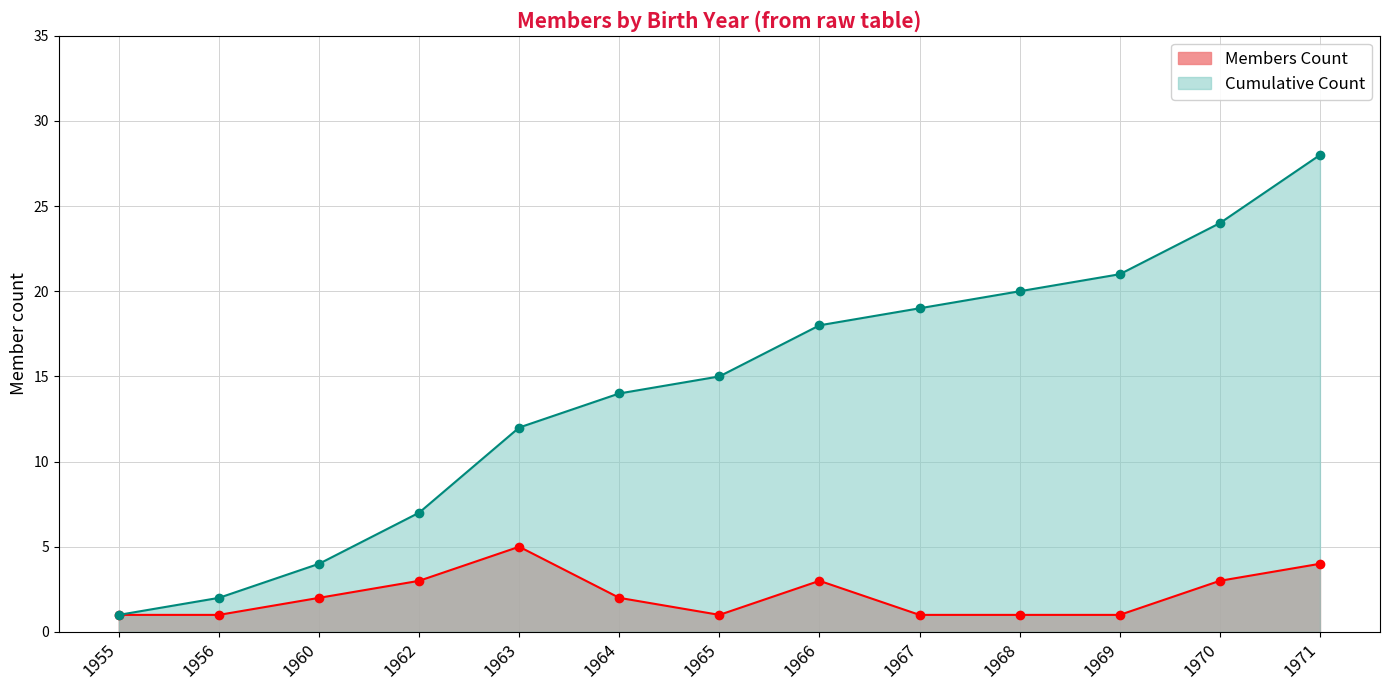

Is the value of Members Count at 1956 greater than the value of Cumulative Count at 1967?

No